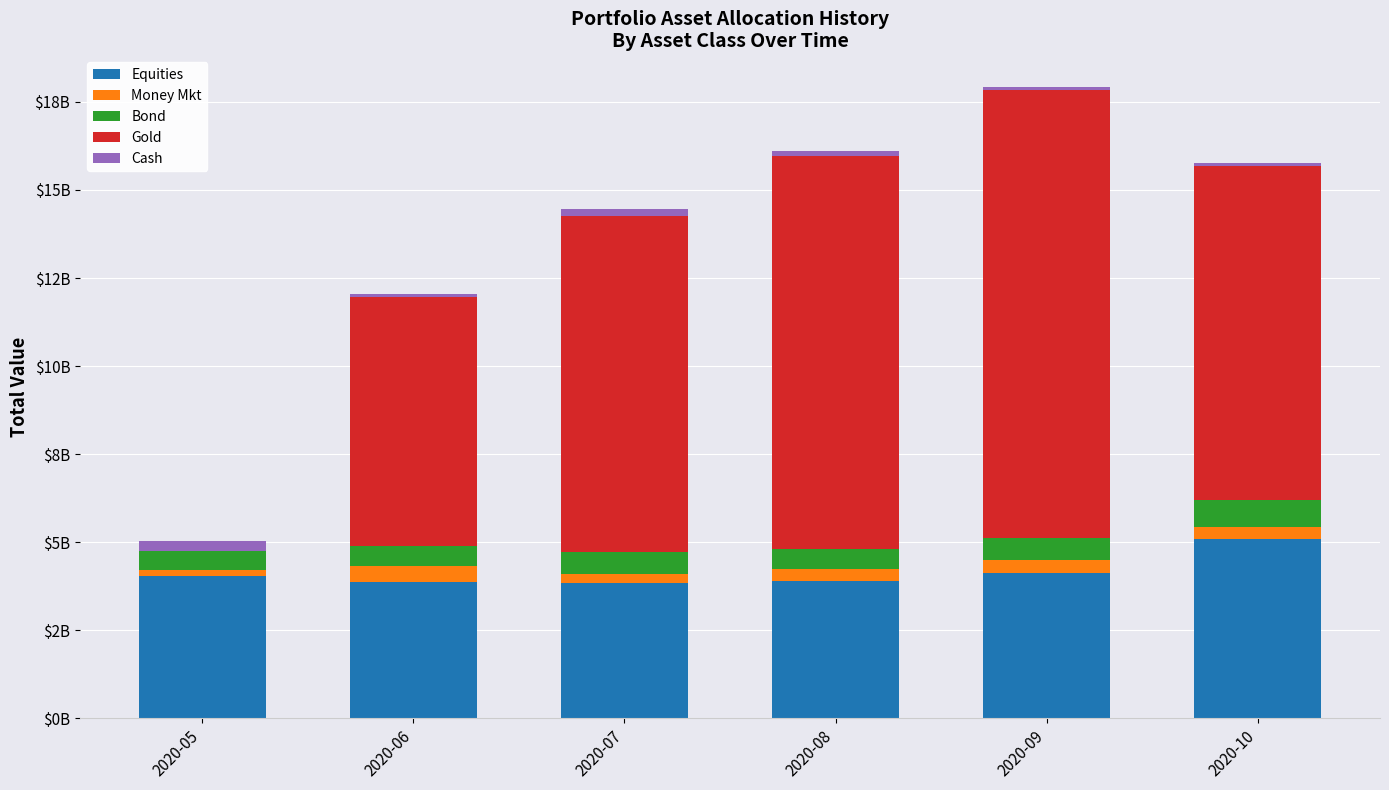

What is the value of the Equities bar at the 2nd from the left?

3864587279.2